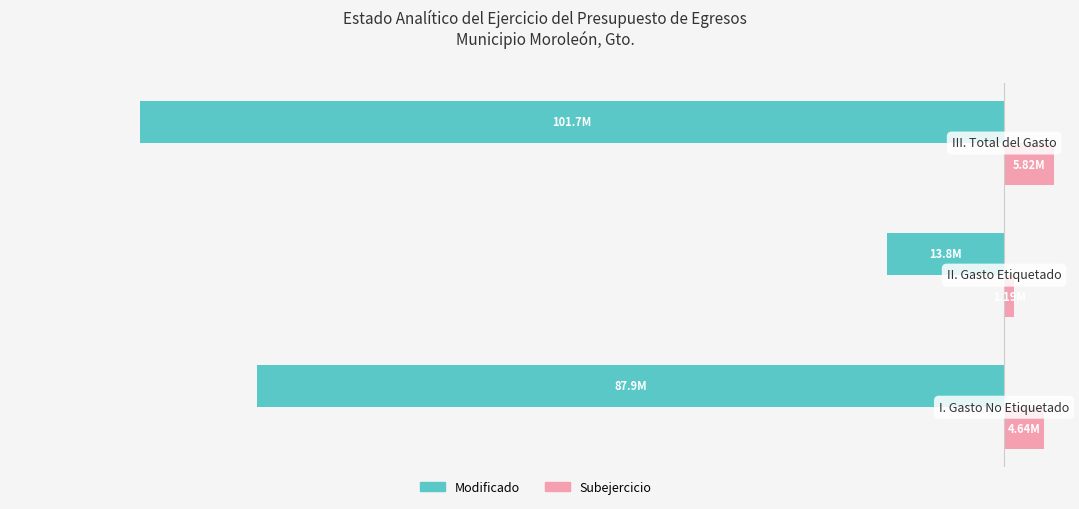

What are all the series names shown in the legend?

Modificado, Subejercicio